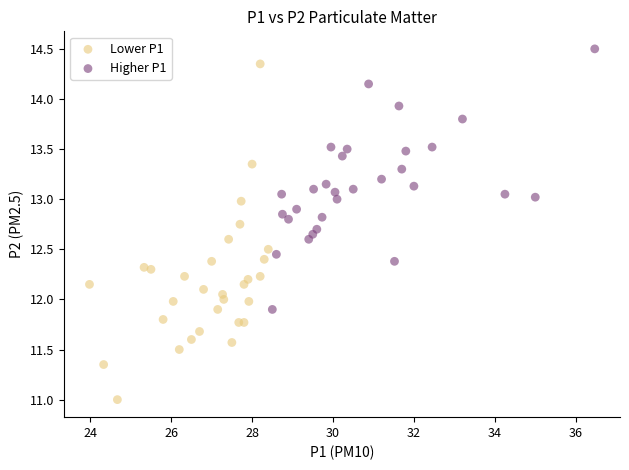

Which series reaches the minimum Y coordinate?

Lower P1